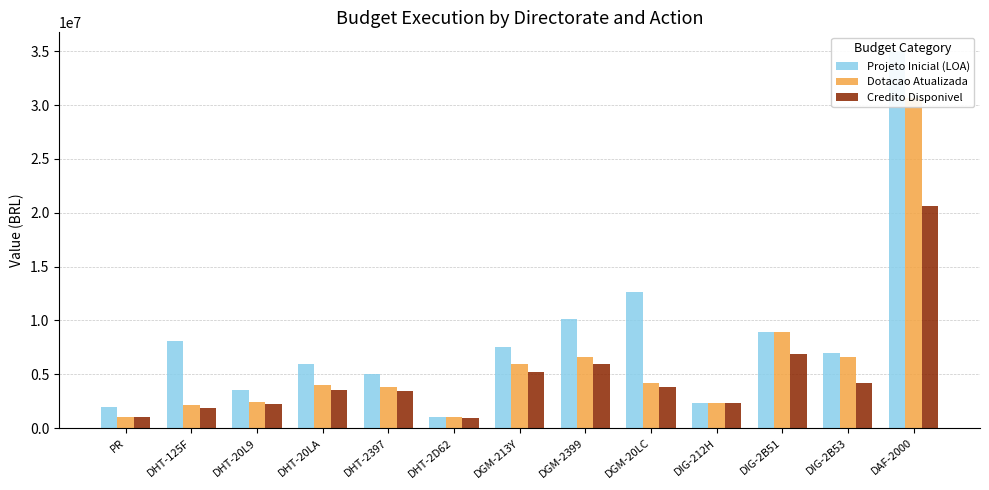

Reading right to left, what are all the values shown in this chart?

Projeto Inicial (LOA): DAF-2000=35000000.0	DIG-2B53=7000000.0	DIG-2B51=8919000.0	DIG-212H=2327000.0	DGM-20LC=12600000.0	DGM-2399=10100000.0	DGM-213Y=7500000.0	DHT-2D62=1000000.0	DHT-2397=5000000.0	DHT-20LA=6000000.0	DHT-20L9=3500000.0	DHT-125F=8074000.0	PR=2000000.0
Dotacao Atualizada: DAF-2000=30665018.0	DIG-2B53=6650000.0	DIG-2B51=8919000.0	DIG-212H=2327000.0	DGM-20LC=4232532.0	DGM-2399=6600000.0	DGM-213Y=6000000.0	DHT-2D62=1010000.0	DHT-2397=3800000.0	DHT-20LA=4000000.0	DHT-20L9=2400000.0	DHT-125F=2161000.0	PR=1000000.0
Credito Disponivel: DAF-2000=20610825.3	DIG-2B53=4186759.5	DIG-2B51=6840662.6	DIG-212H=2327000.0	DGM-20LC=3787696.0	DGM-2399=5989935.8	DGM-213Y=5167065.4	DHT-2D62=923318.2	DHT-2397=3432765.0	DHT-20LA=3556219.3	DHT-20L9=2260765.5	DHT-125F=1870540.9	PR=994815.4